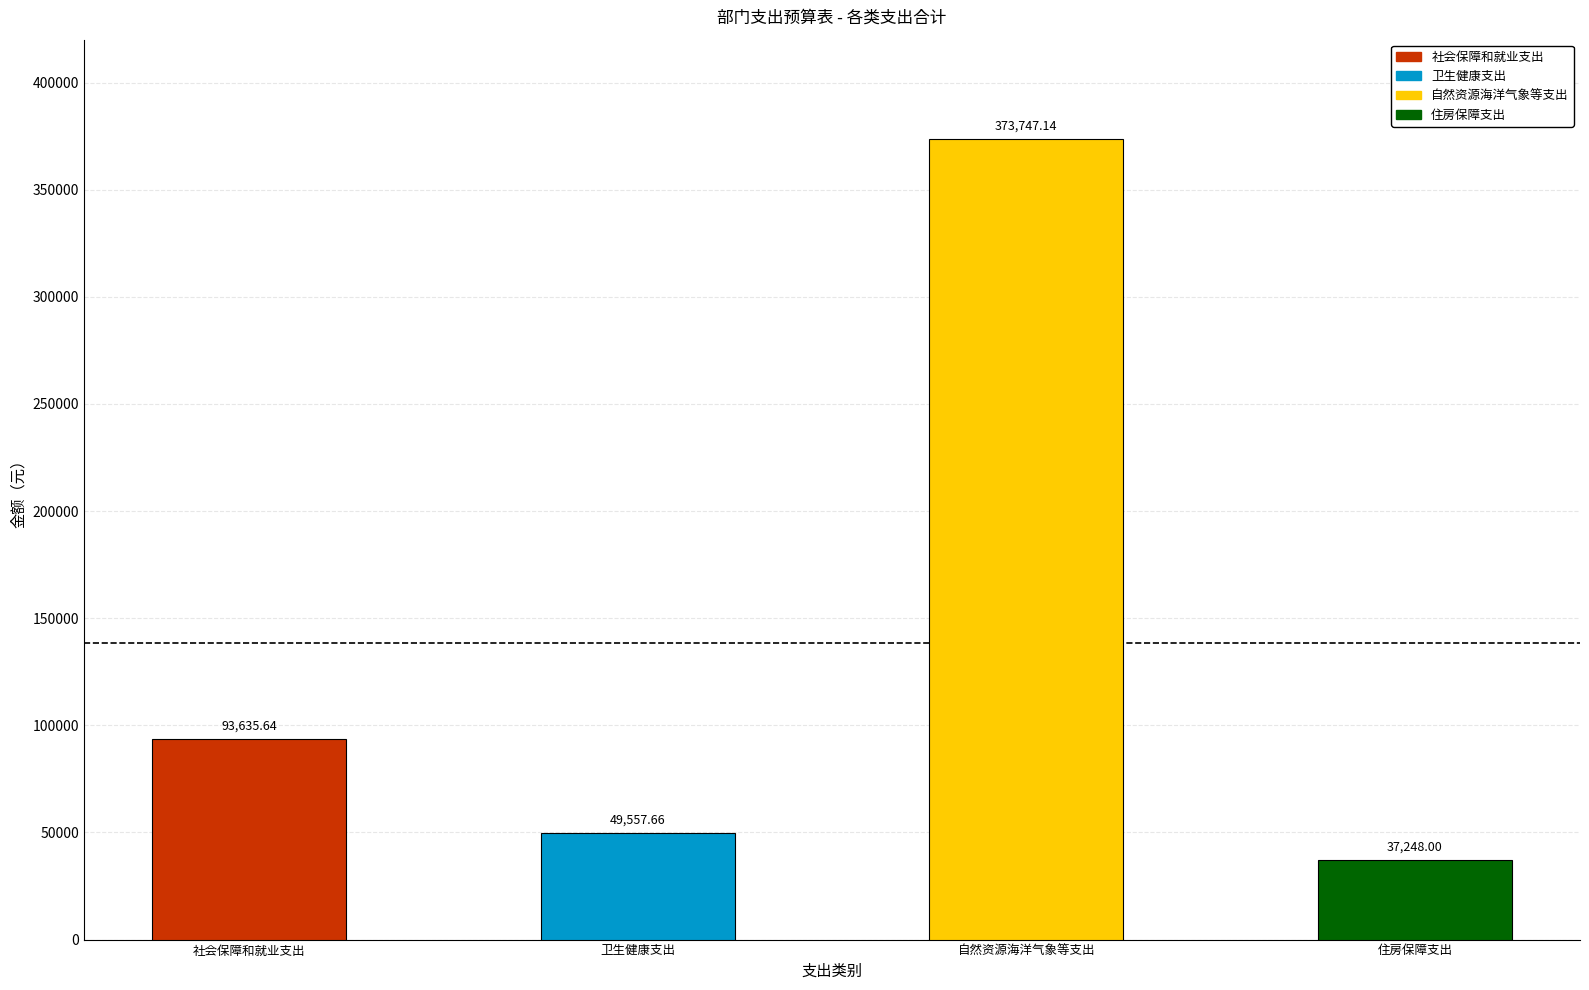

What is the label of the 3rd bar from the left?

自然资源海洋气象等支出